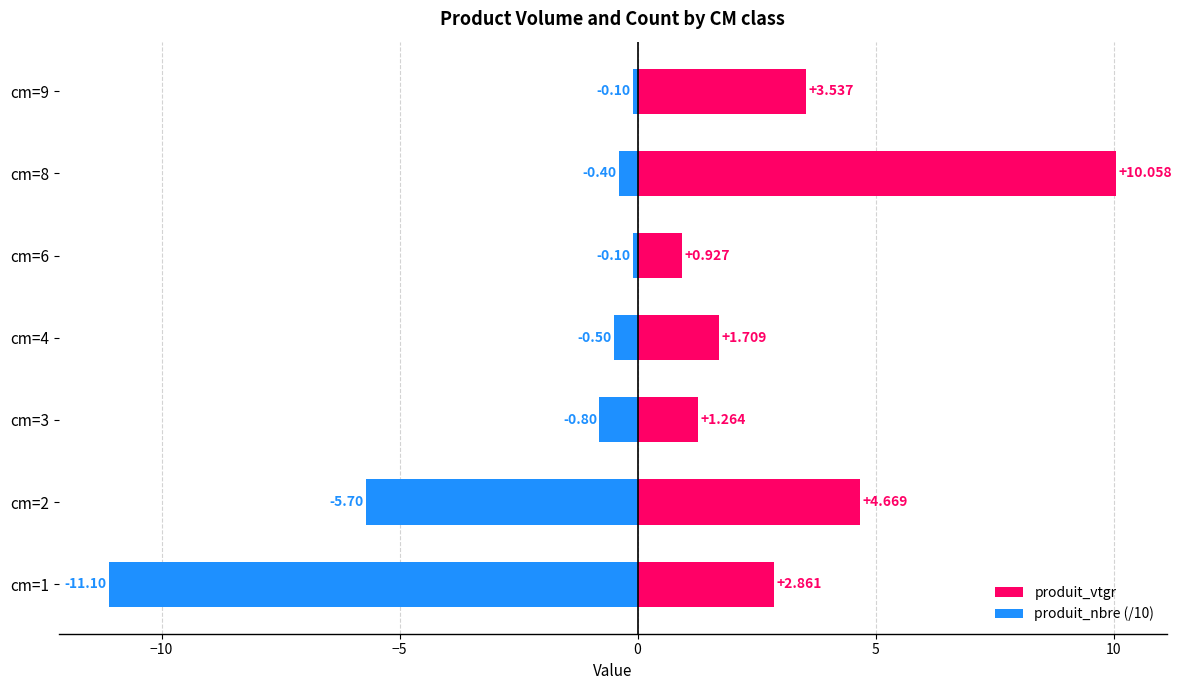

What is the difference between the highest and lowest values at cm=4?

2.2